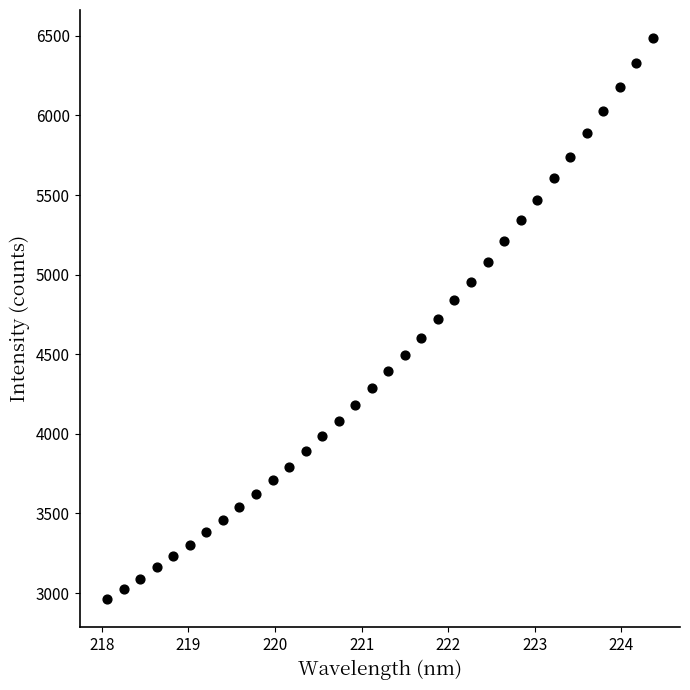

What is the range of X values (max minus min)?

6.3